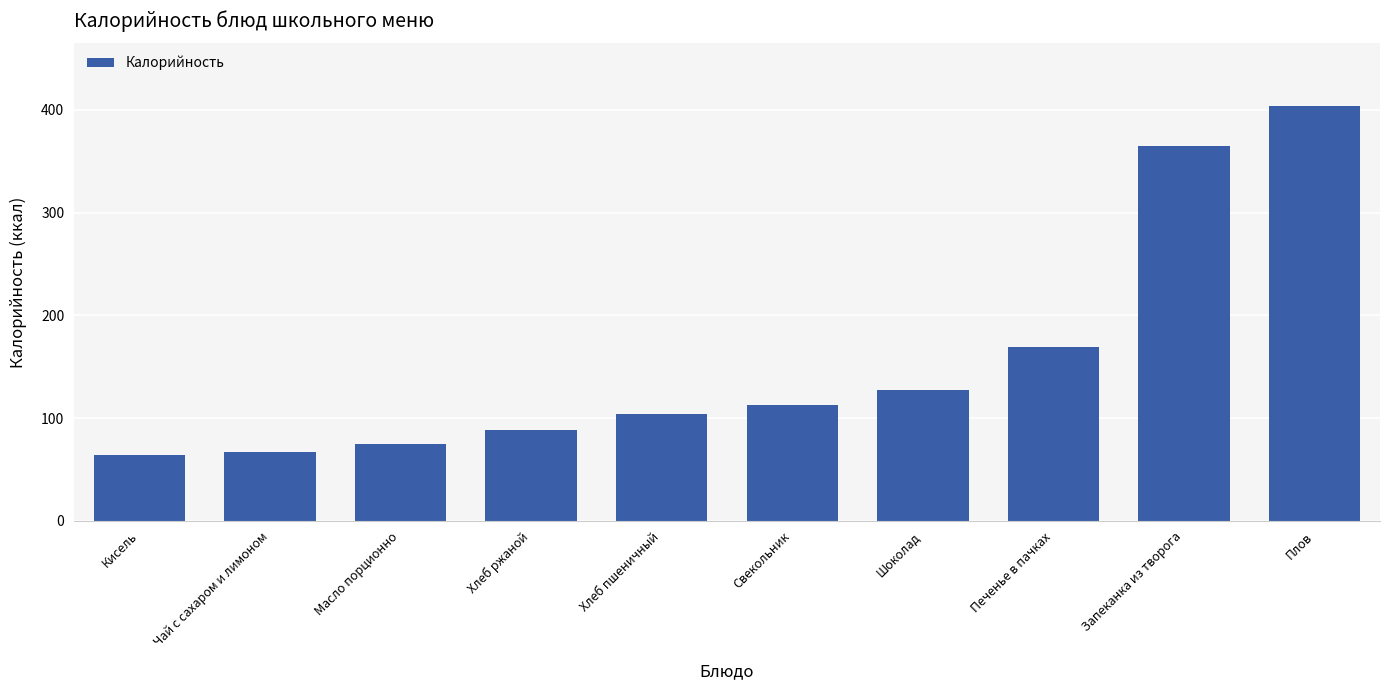

What is the average value?

158